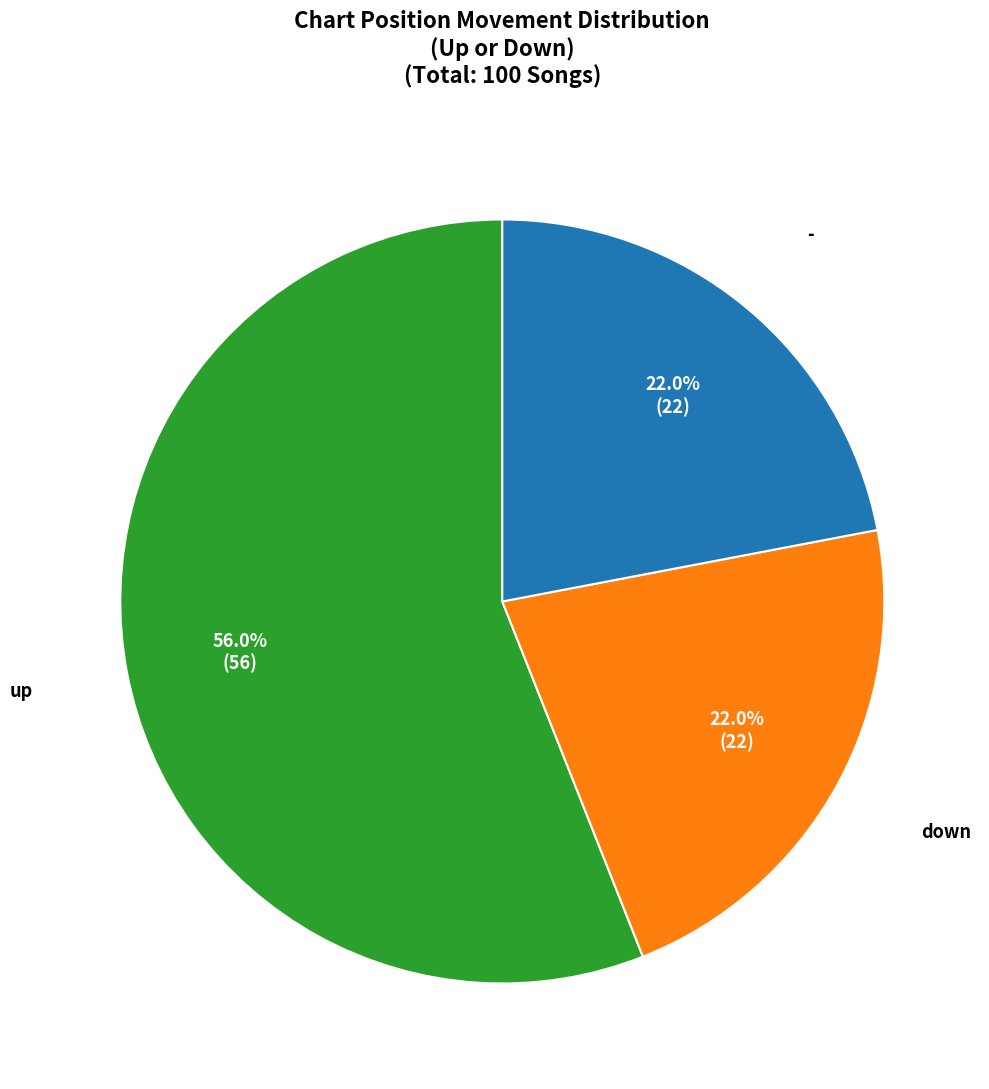

Combined, what portion of the pie is - and up?

78.0%